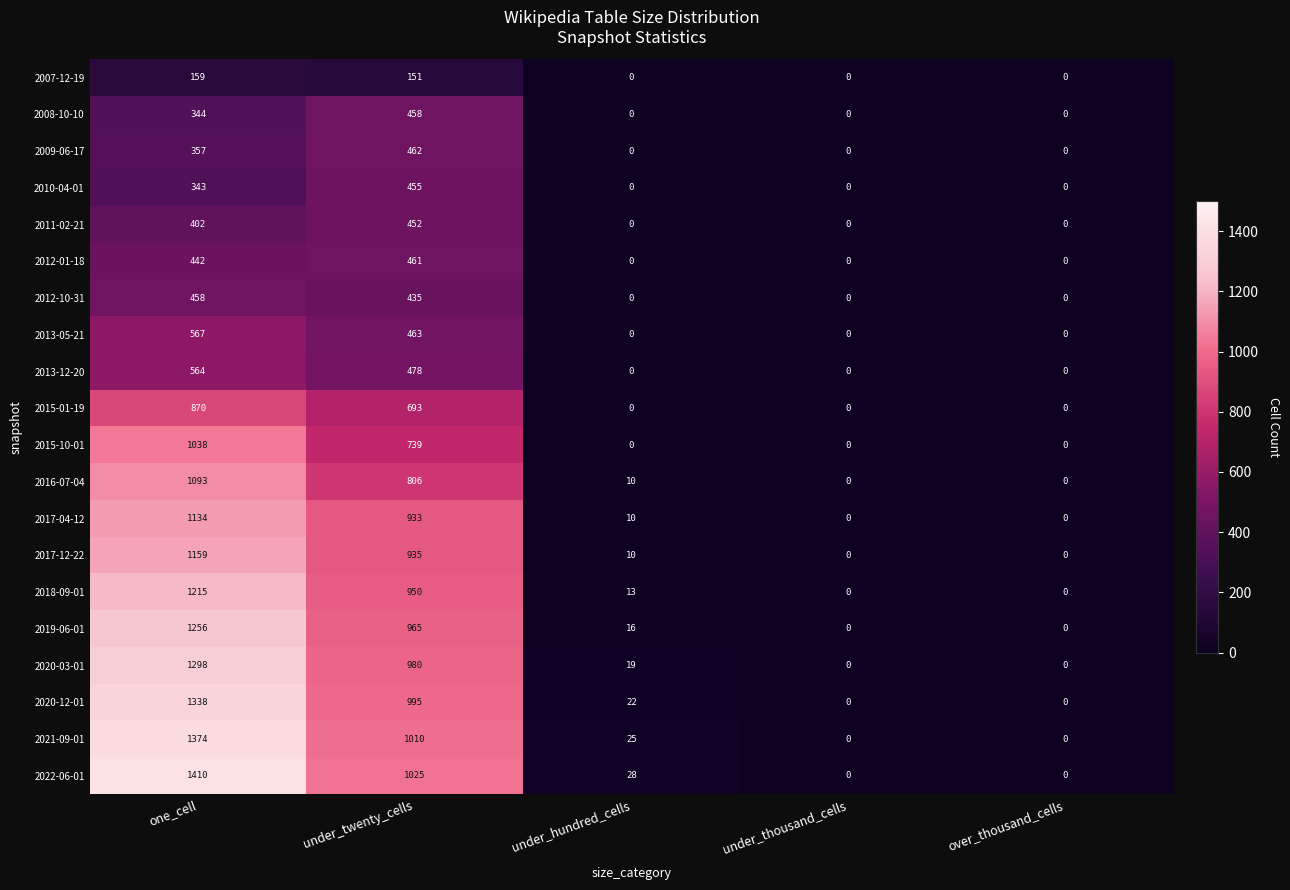

What is the sum of all 2016-07-04 values?

1909